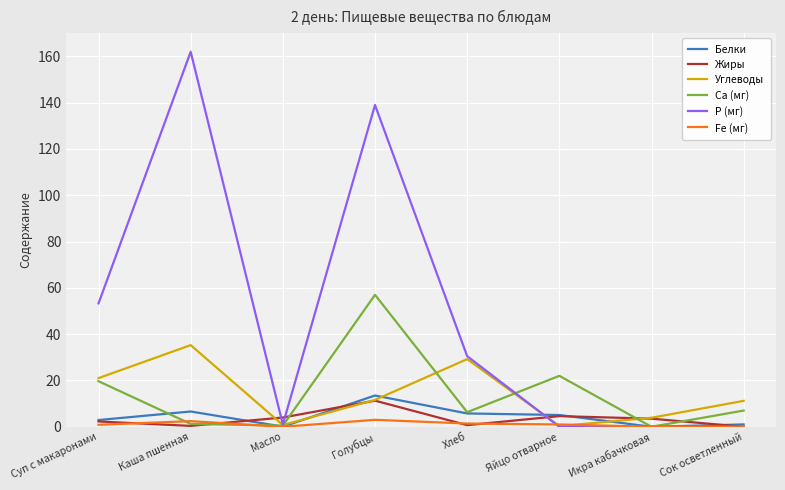

What is the spread (max minus min) of values at Икра кабачковая?

3.9